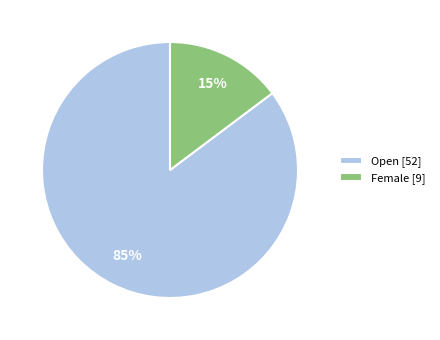

Rank the categories by value from highest to lowest.

Open, Female